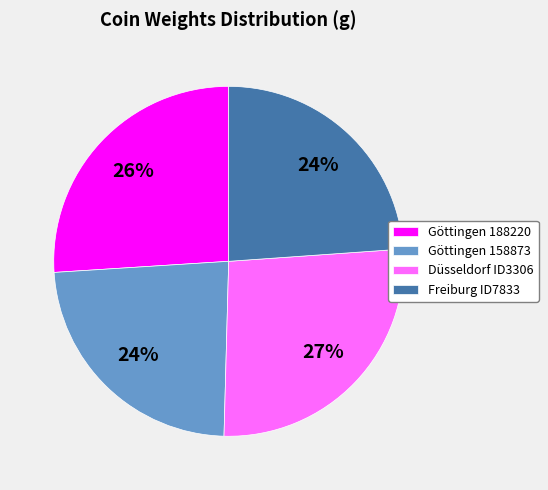

To the nearest percent, what portion does Düsseldorf ID3306 represent?

27%